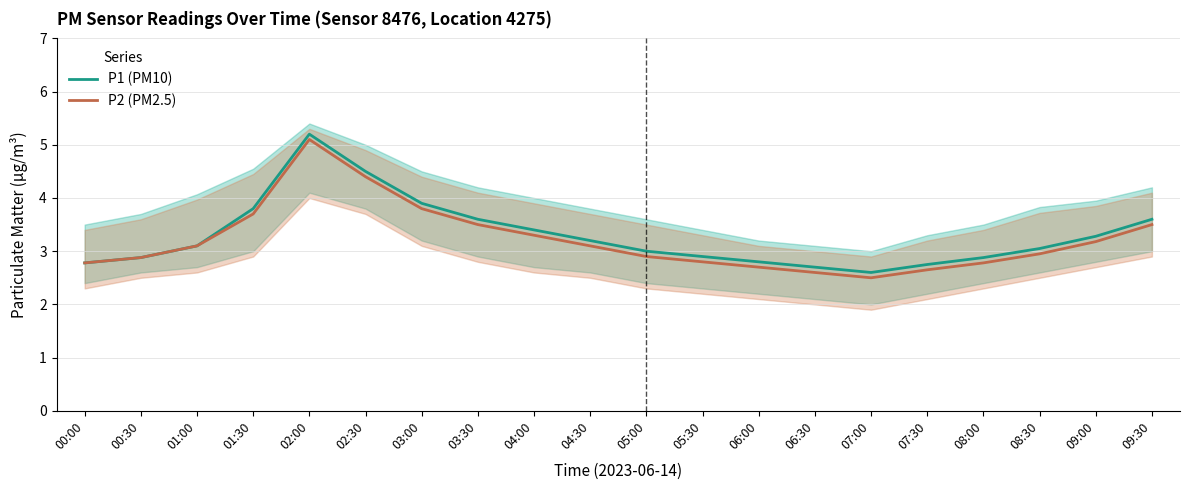

Which label corresponds to the smallest value in the chart?

07:00